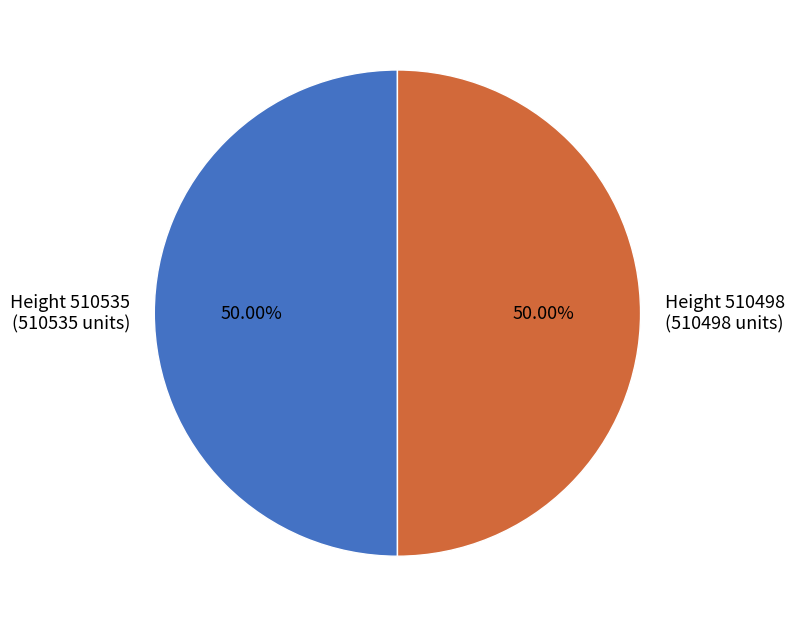

To the nearest percent, what is the average slice percentage?

50%